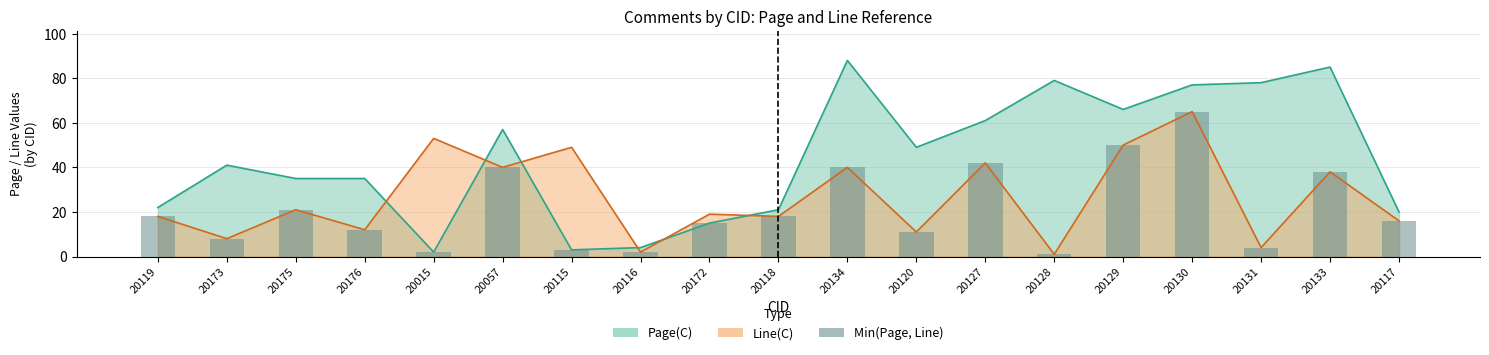

Is it true that the value at 20128 is 1?

True